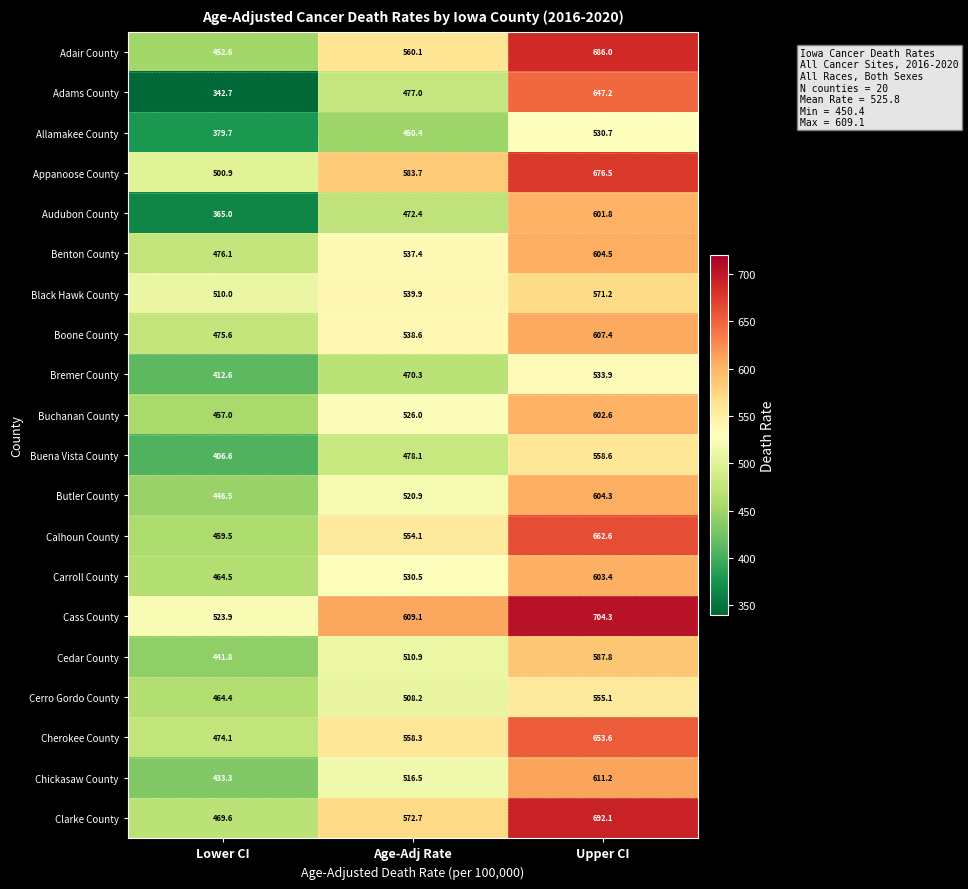

What is the sum of all Buchanan County values?

1585.6